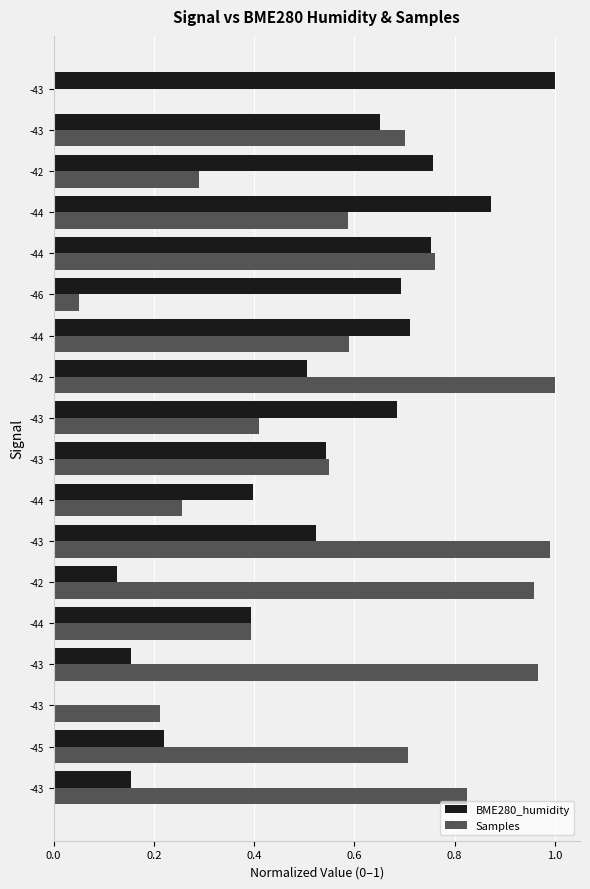

What are all the series names shown in the legend?

BME280_humidity, Samples